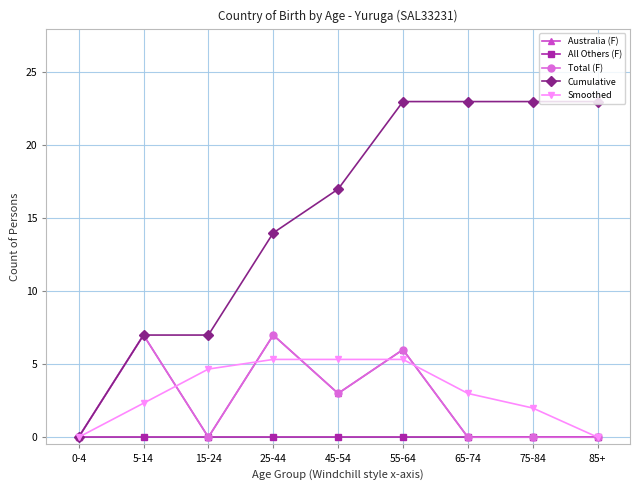

At which category is the sum across all series the highest?

55-64